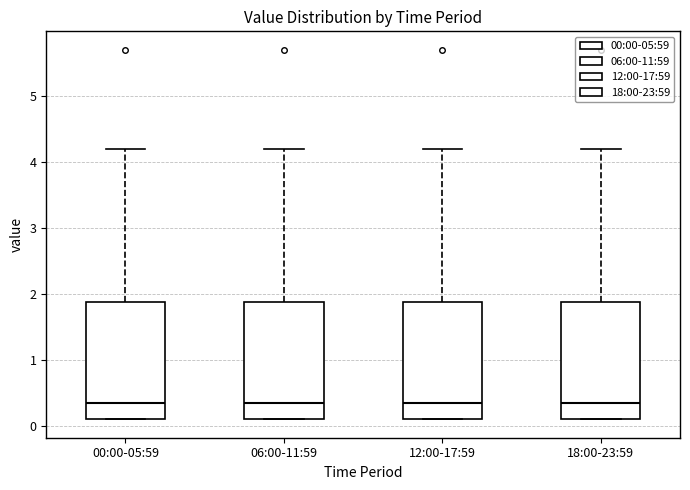

Reading left to right, read every box against the y-axis: the position of its median line, the range the box covers, and the ends of its whiskers. The values are not printed on the chart, so give them approximately, as read against the axis.

00:00-05:59: median 0.4, box 0.1 to 1.9, whiskers 0.1 to 4.2
06:00-11:59: median 0.4, box 0.1 to 1.9, whiskers 0.1 to 4.2
12:00-17:59: median 0.4, box 0.1 to 1.9, whiskers 0.1 to 4.2
18:00-23:59: median 0.4, box 0.1 to 1.9, whiskers 0.1 to 4.2